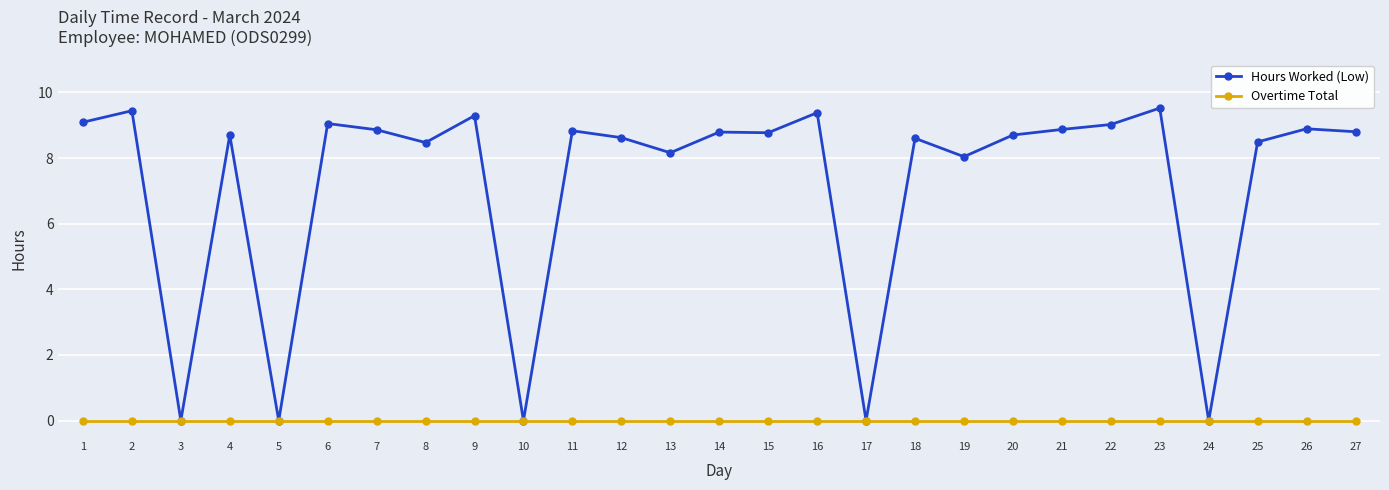

List the series in order of their peak value, lowest first.

Overtime Total, Hours Worked (Low)